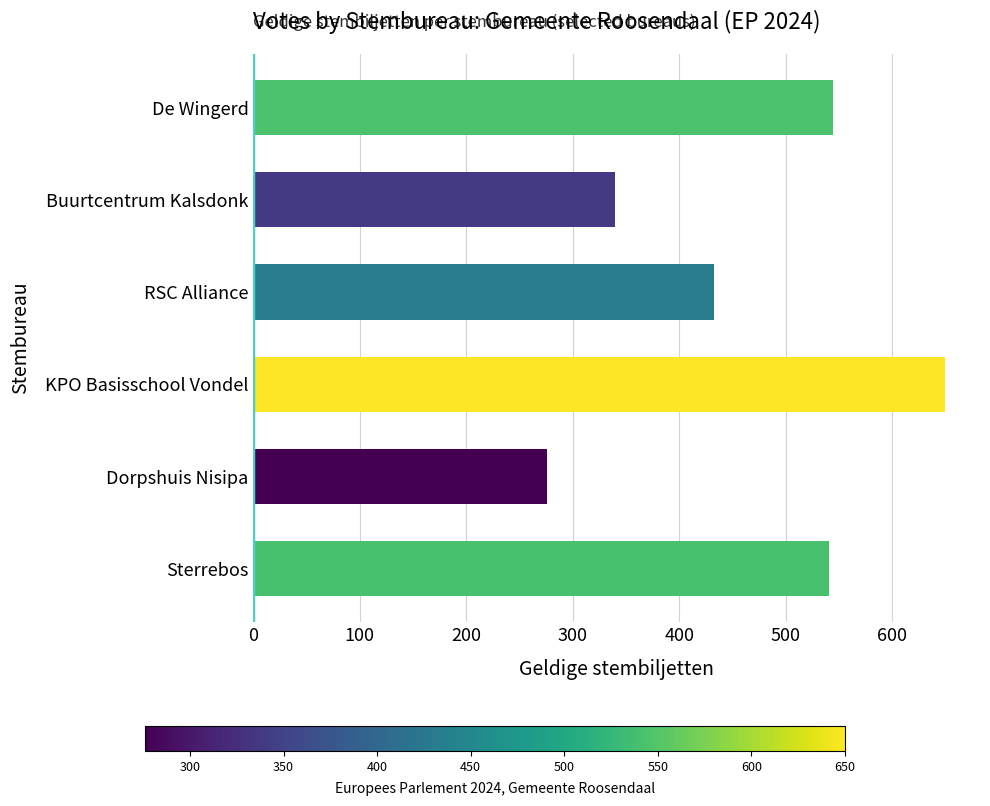

At which category does the chart reach its minimum across all series?

Dorpshuis Nisipa